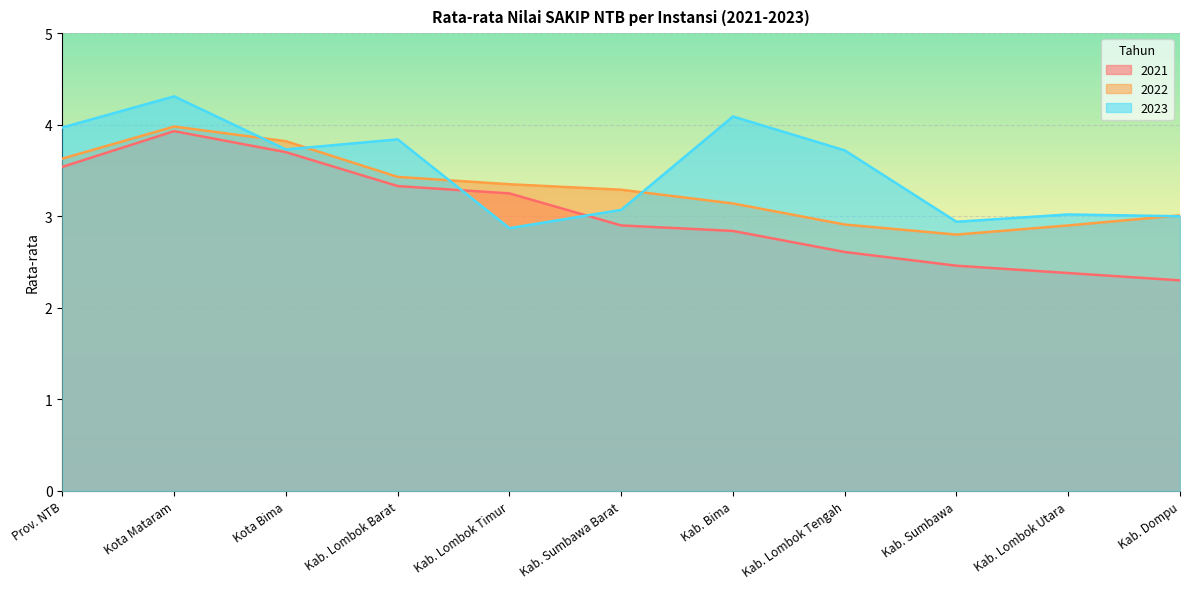

At how many categories does at least one series exceed 3?

10